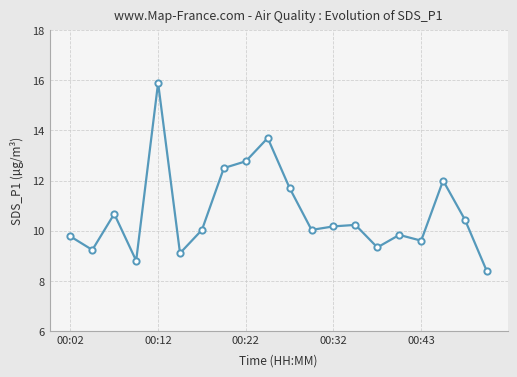

True or false: the data has more than 2 interior local peaks.

True